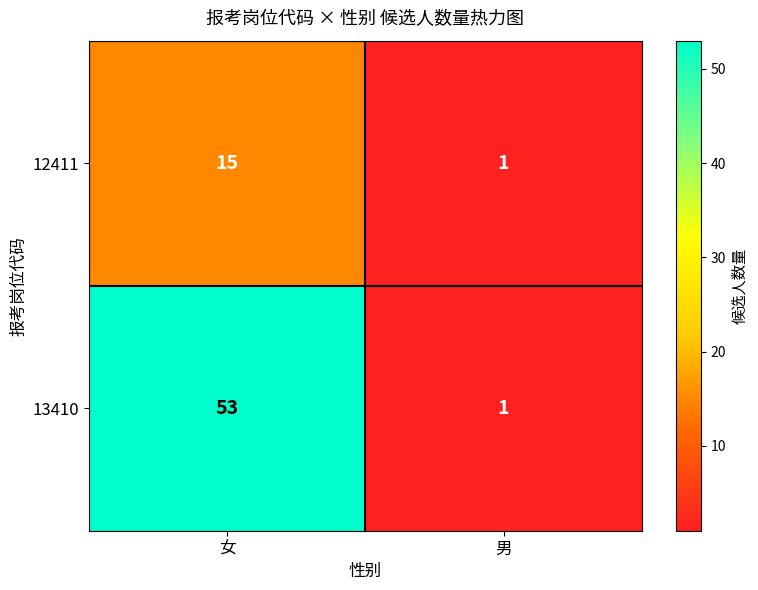

What is the sum of the 13410 values at 女 and 男?

54